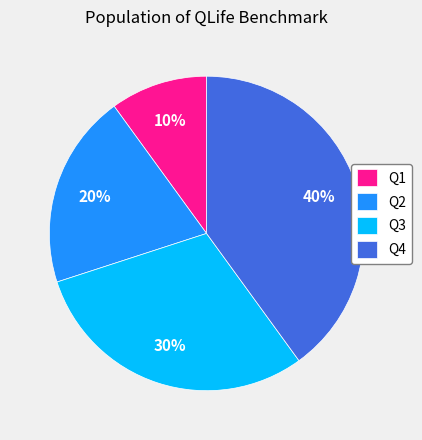

Do Q3 and Q4 together represent more than half of the pie?

Yes